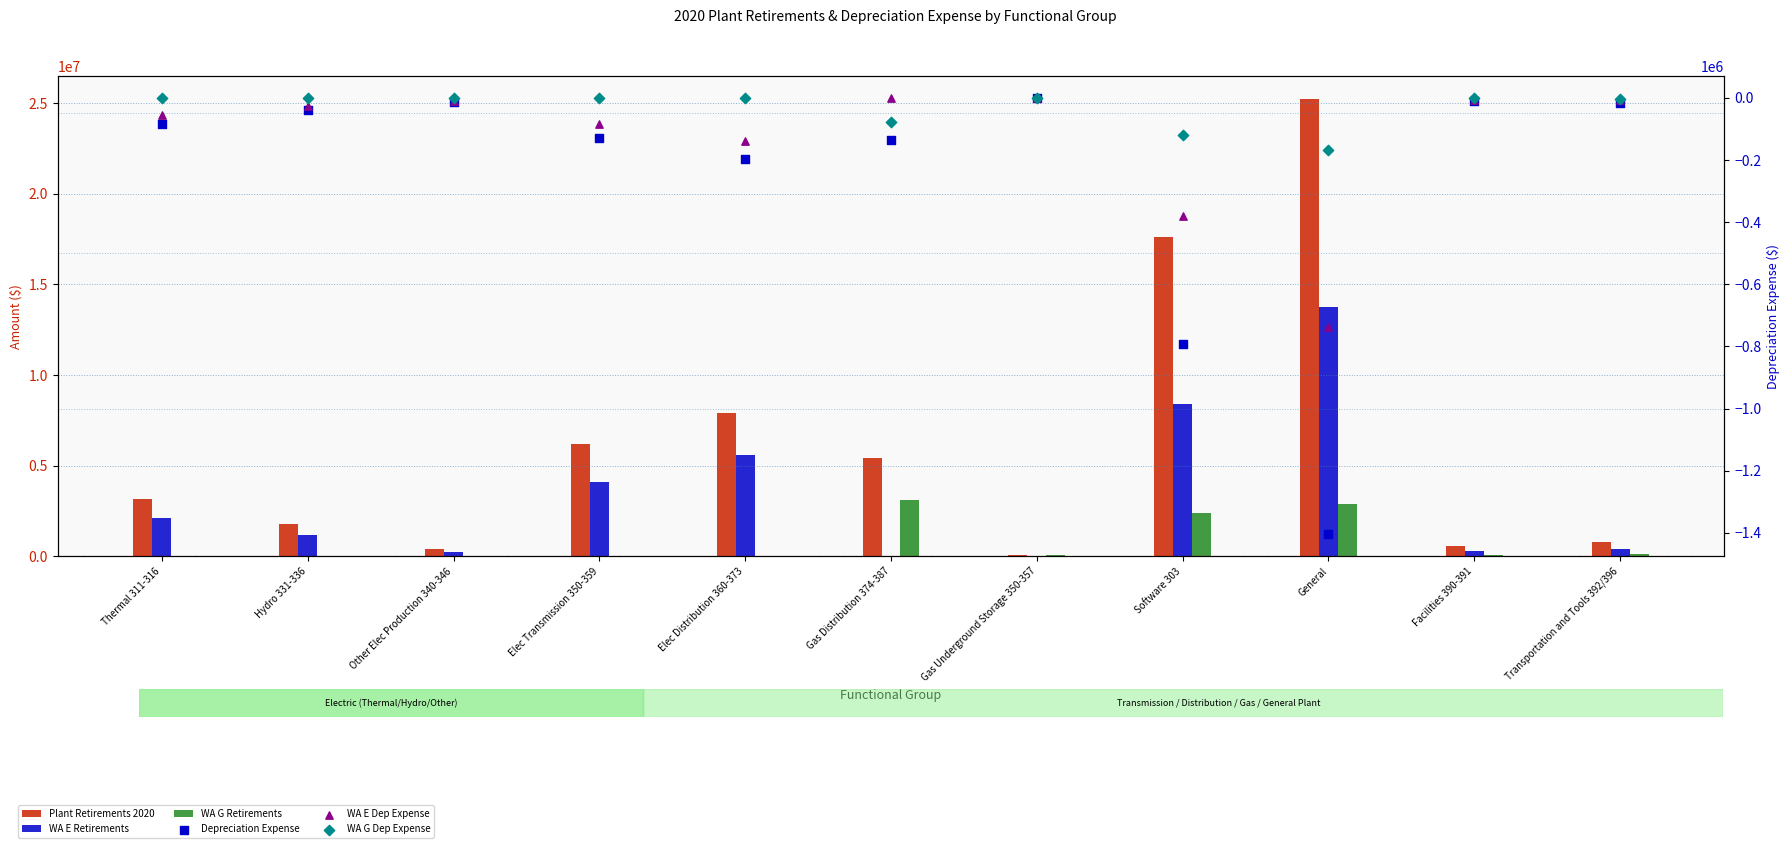

Is the value of Plant Retirements 2020 at Thermal 311-316 greater than the value of WA E Retirements at Gas Underground Storage 350-357?

Yes